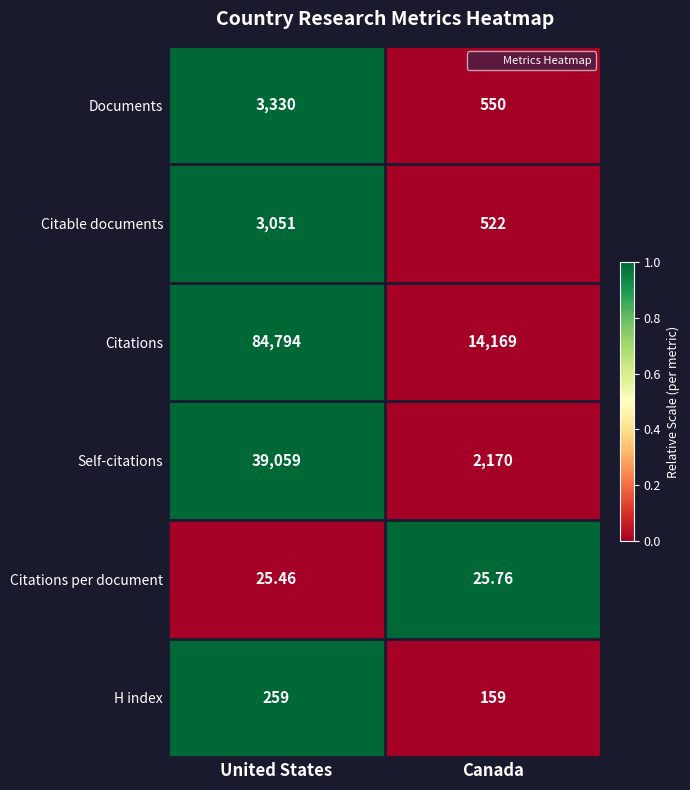

How many distinct data groups are displayed?

6